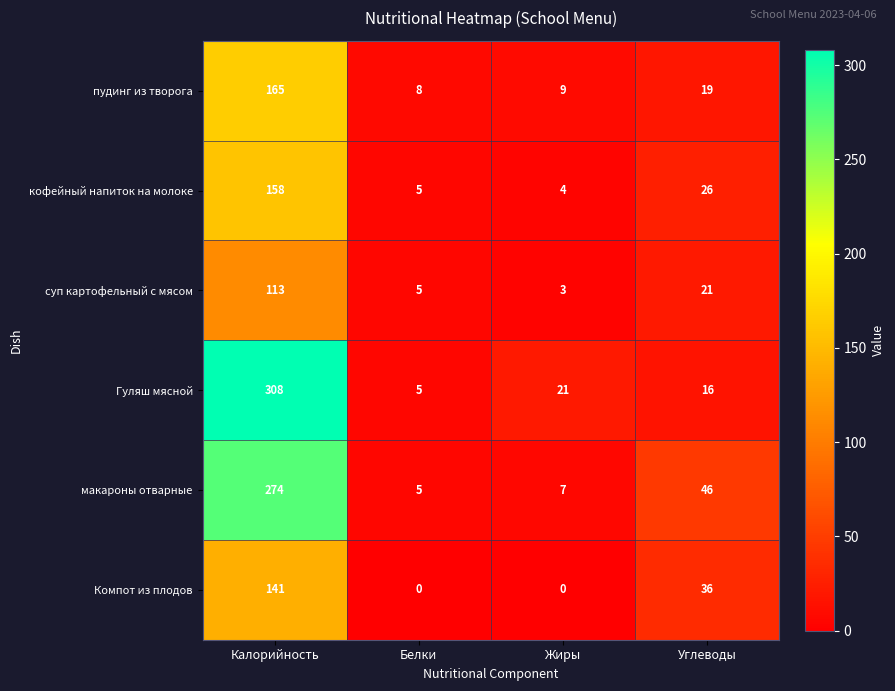

Which series changed the most between Калорийность and Белки?

Гуляш мясной